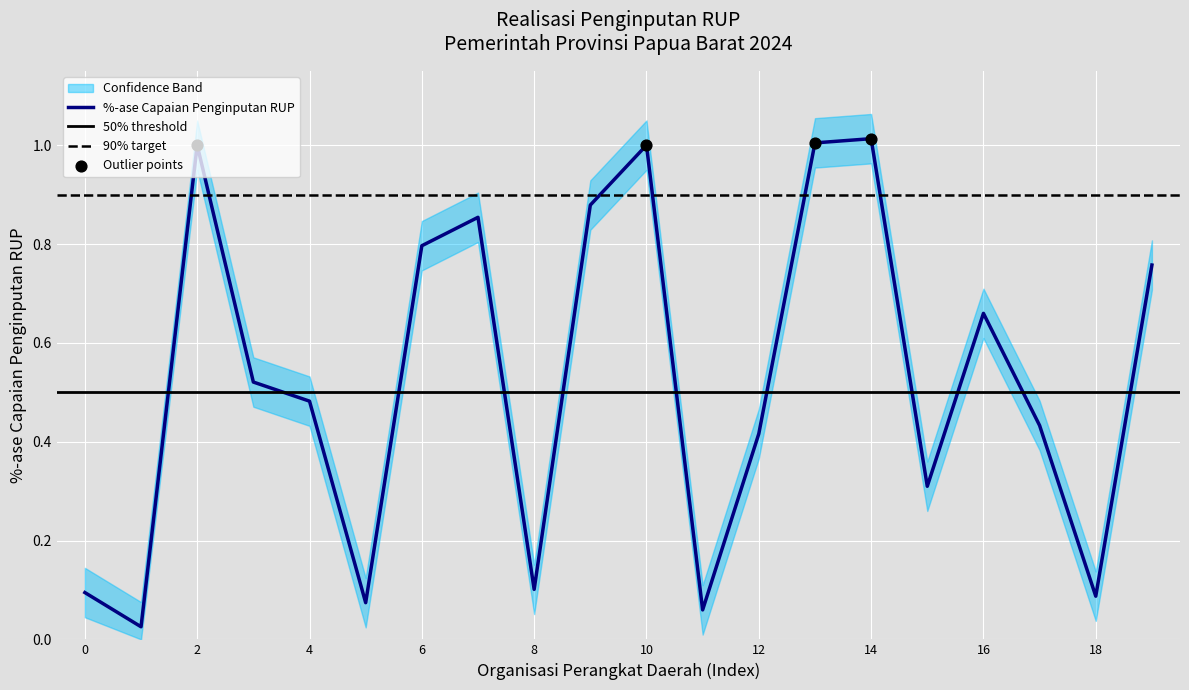

The value of %-ase Capaian Penginputan RUP at 10 is 1.4. True or false?

False